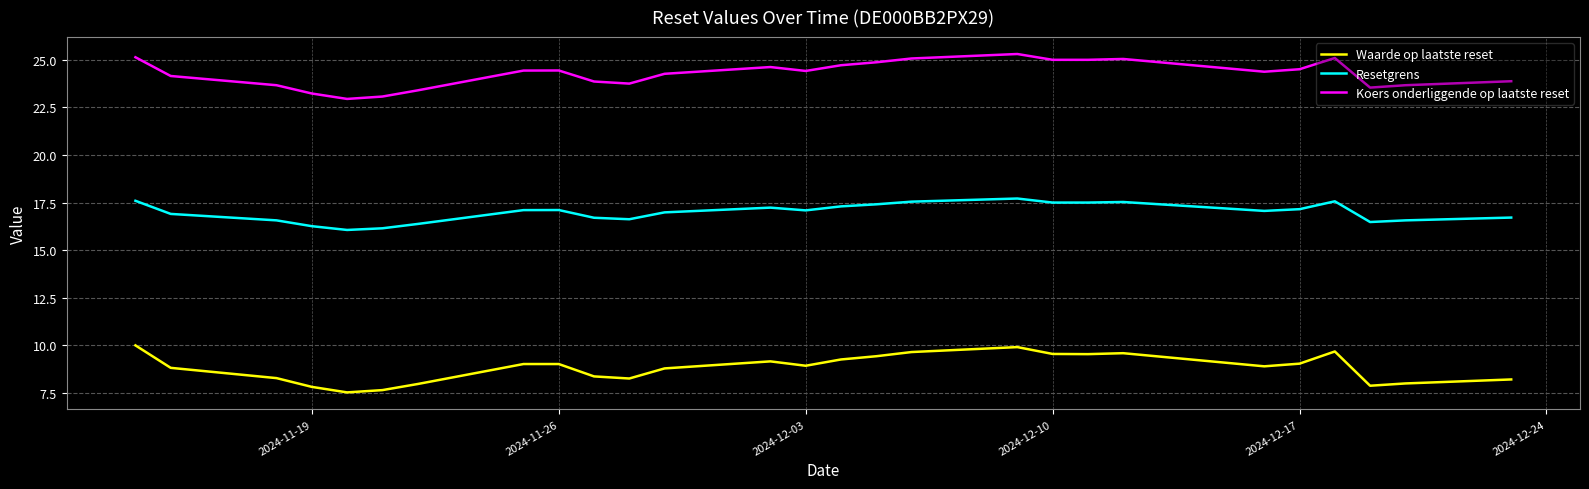

What is the greatest value displayed?

25.3